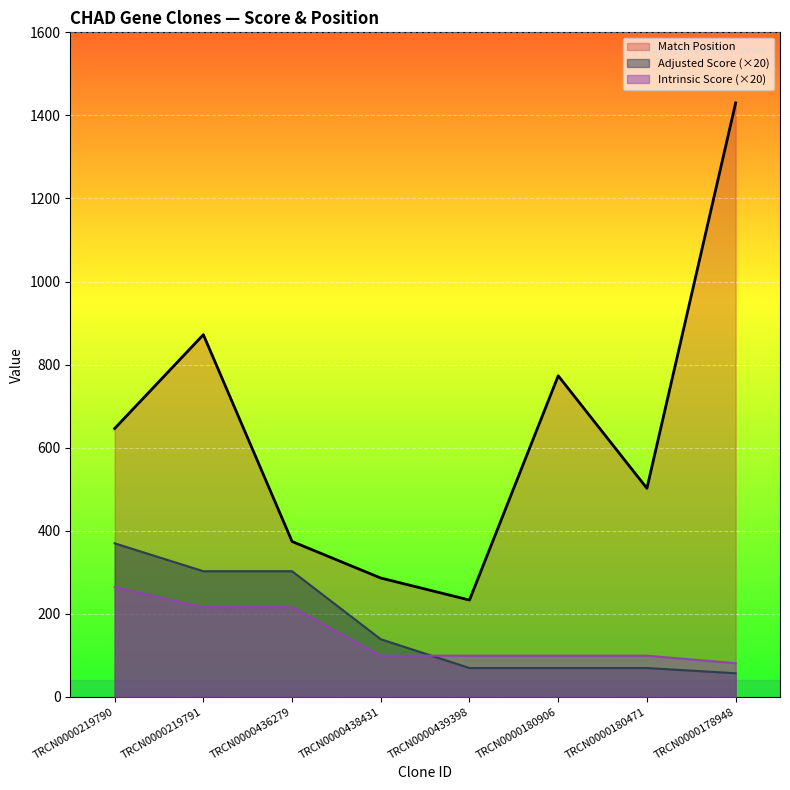

At how many categories does at least one series exceed 973?

1